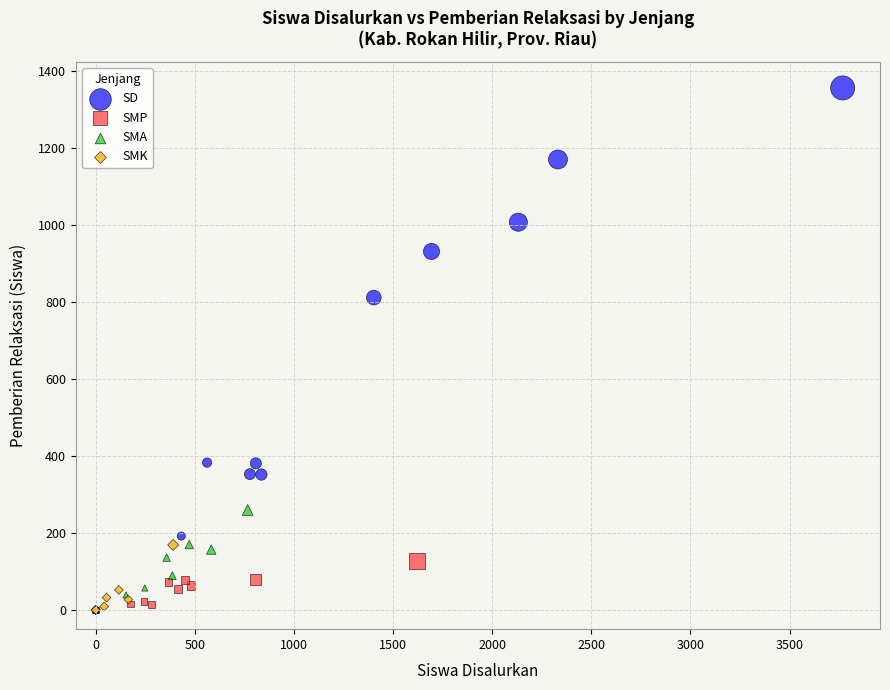

What are all the series names shown in the legend?

SD, SMP, SMA, SMK